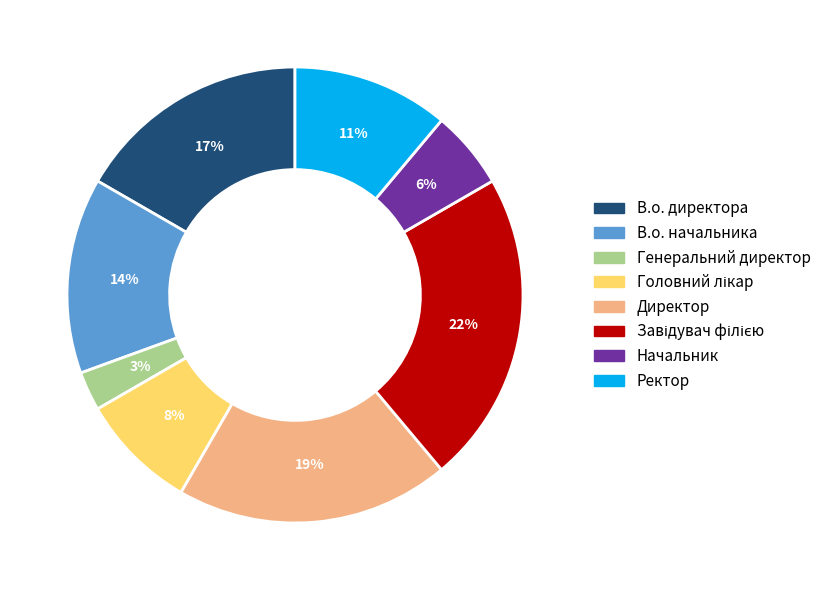

To the nearest percent, what is the average slice percentage?

12%